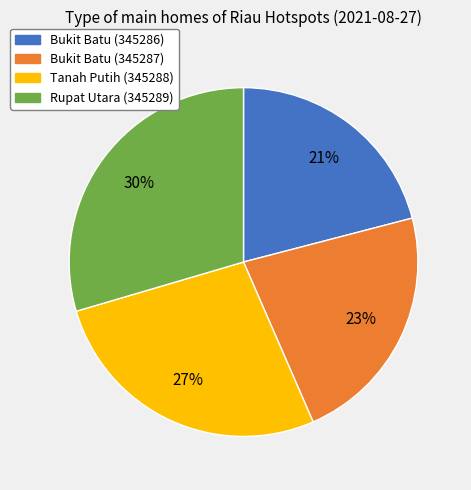

What percentage is the Tanah Putih (345288) slice, to the nearest percent?

27%